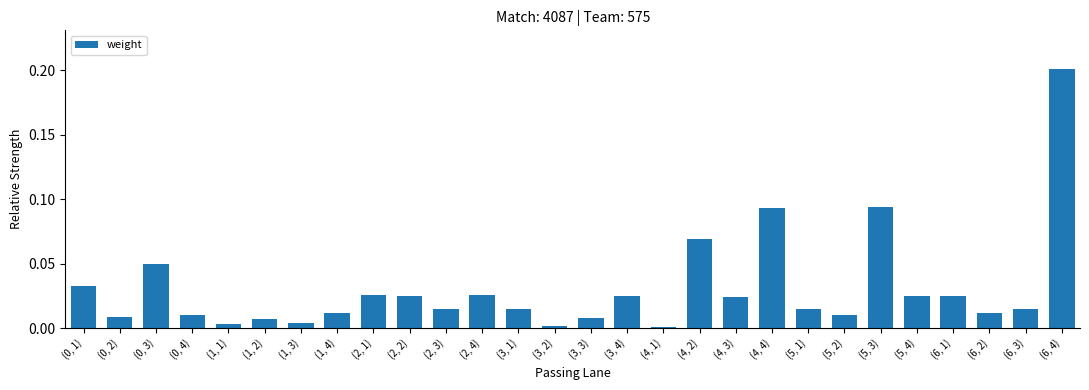

What is the difference between the maximum and minimum values?

0.2